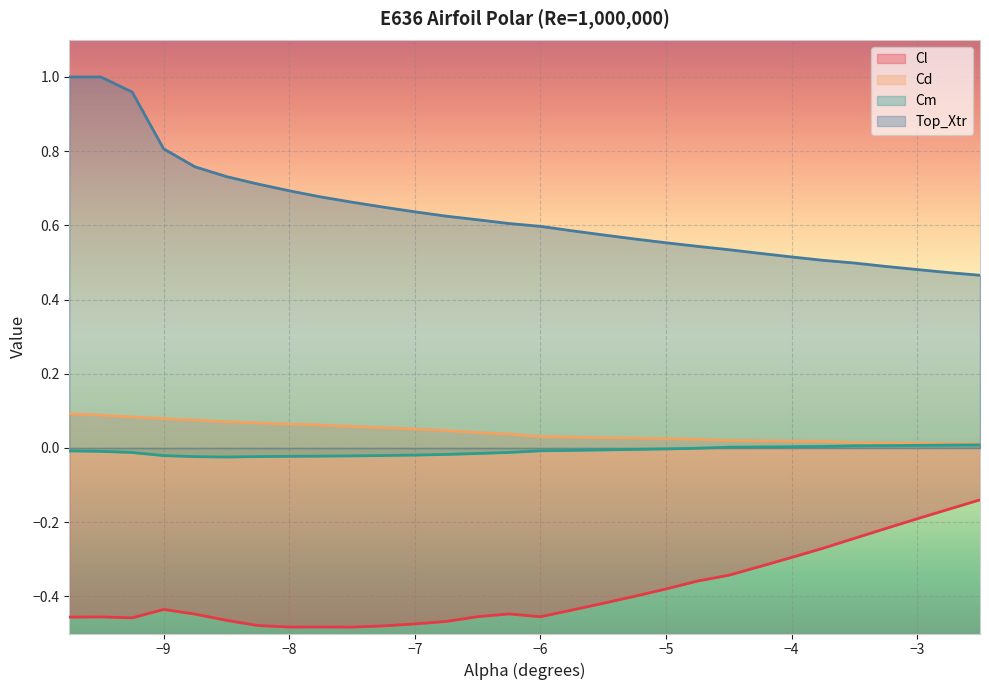

True or false: Cd has more than 2 points higher than both neighbors.

False